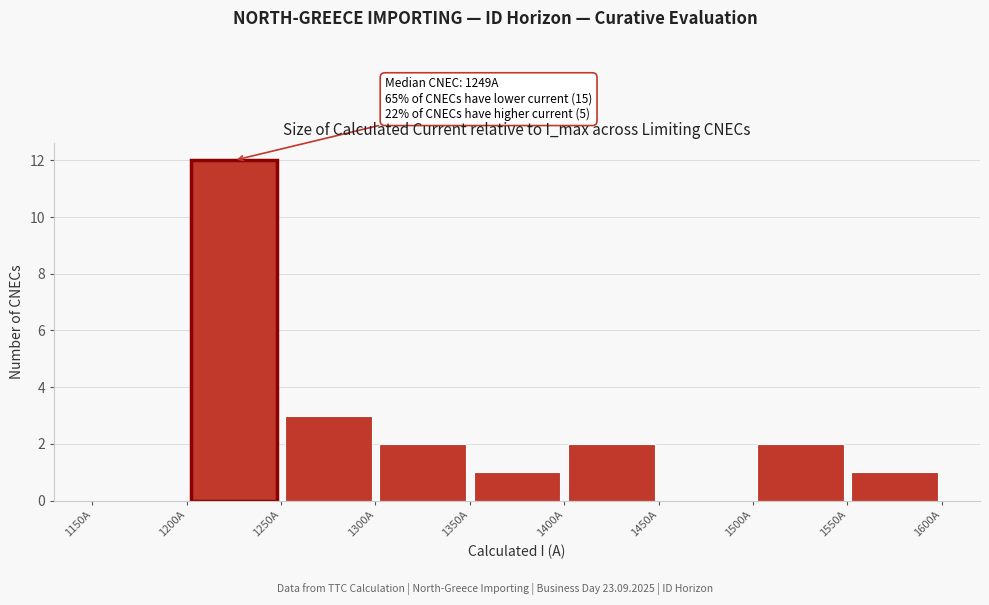

Which range on the x-axis has the tallest bar?

1200 to 1250